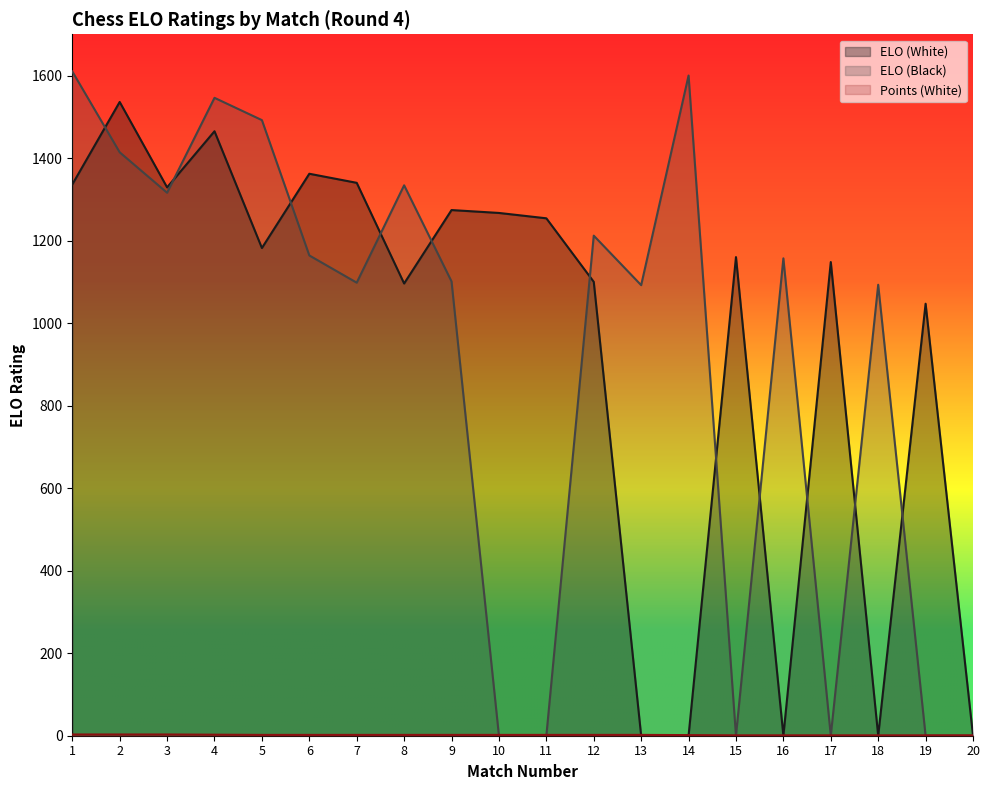

At how many categories does at least one series exceed 1243?

12